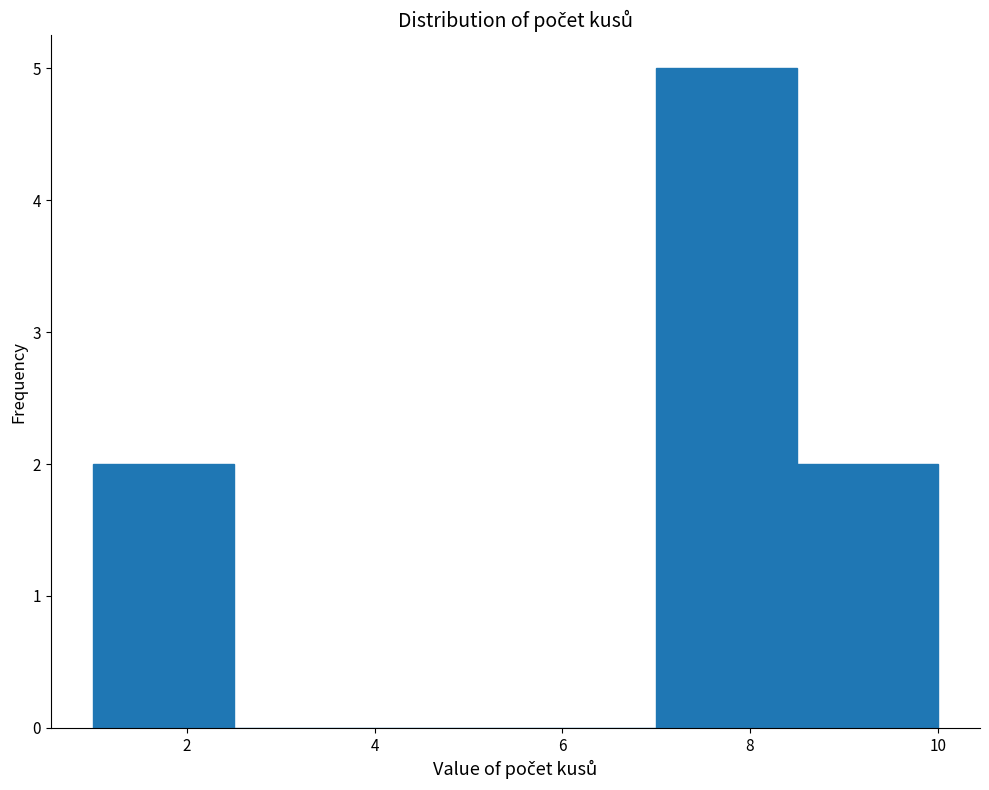

How tall is the bar that spans 8.5 to 10.0 on the x-axis? Neither the bar edges nor the heights are printed on the chart, so give them approximately, as read against the axes.

2